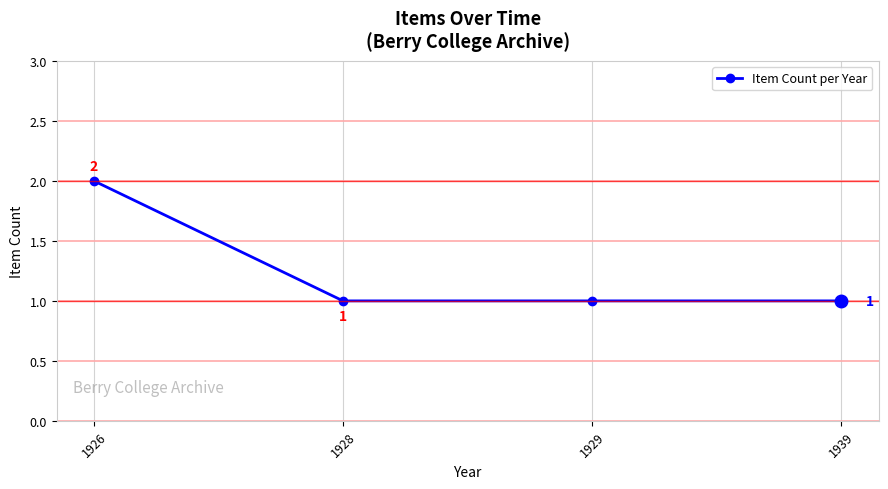

Reading left to right, transcribe all the data shown in this chart.

1926=2	1928=1	1929=1	1939=1